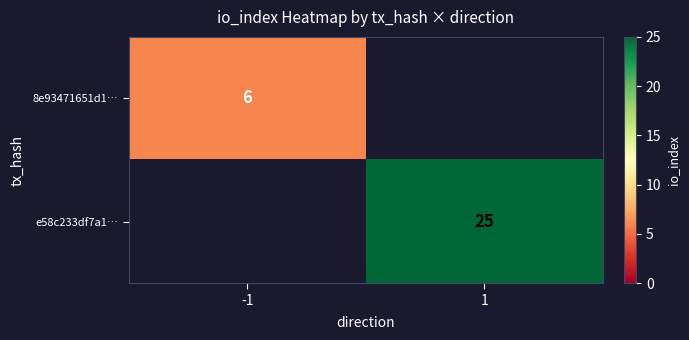

True or false: e58c233df7a1… has a value of 41 at 1.

False